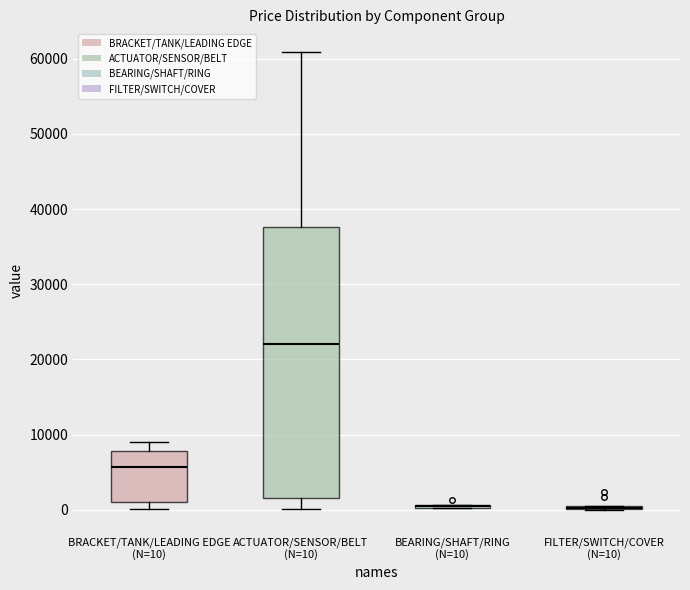

Comparing the boxes themselves (not the whiskers), which one is the tallest?

ACTUATOR/SENSOR/BELT (N=10)